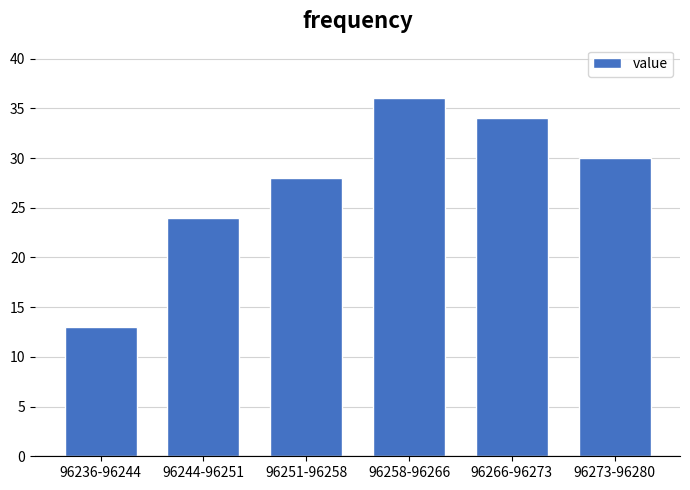

Reading left to right, extract all data points from this chart.

13	24	28	36	34	30